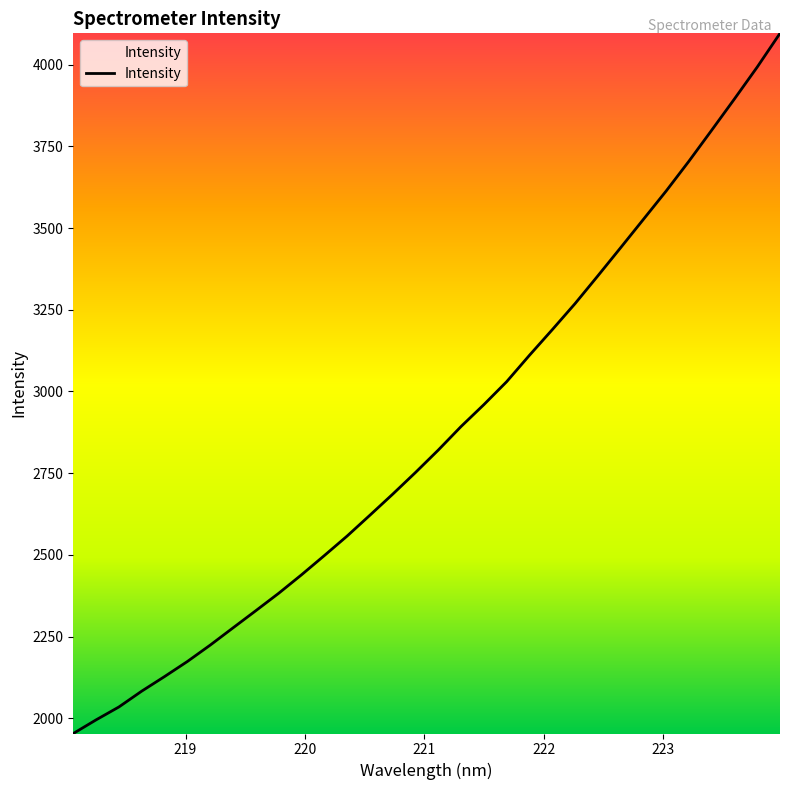

What is the smallest value displayed?

1954.0